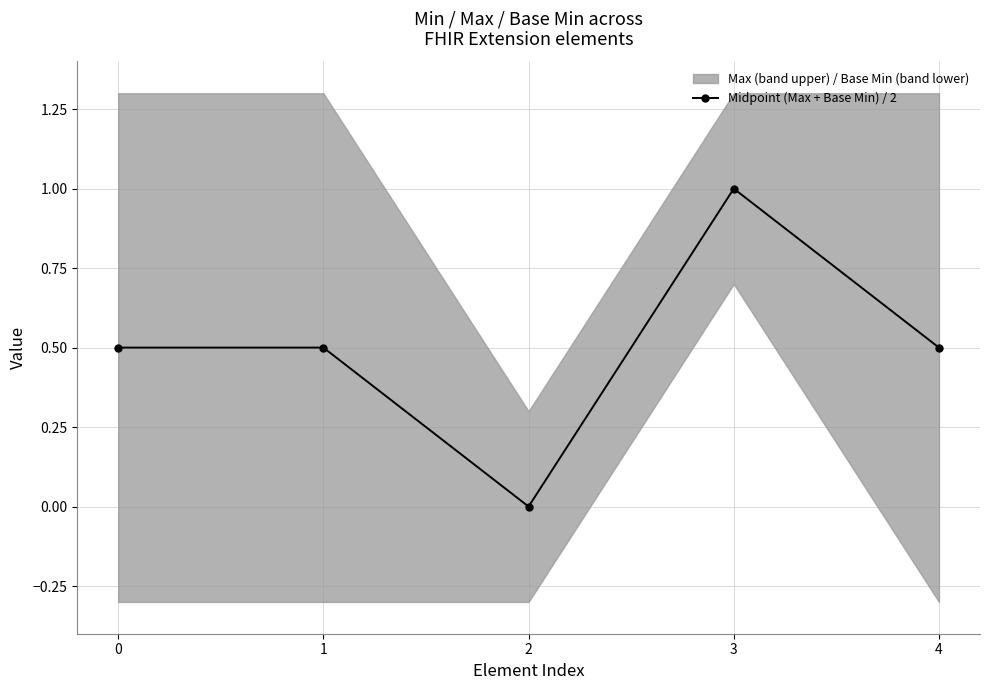

Where is the data nearest to the value 0?

2